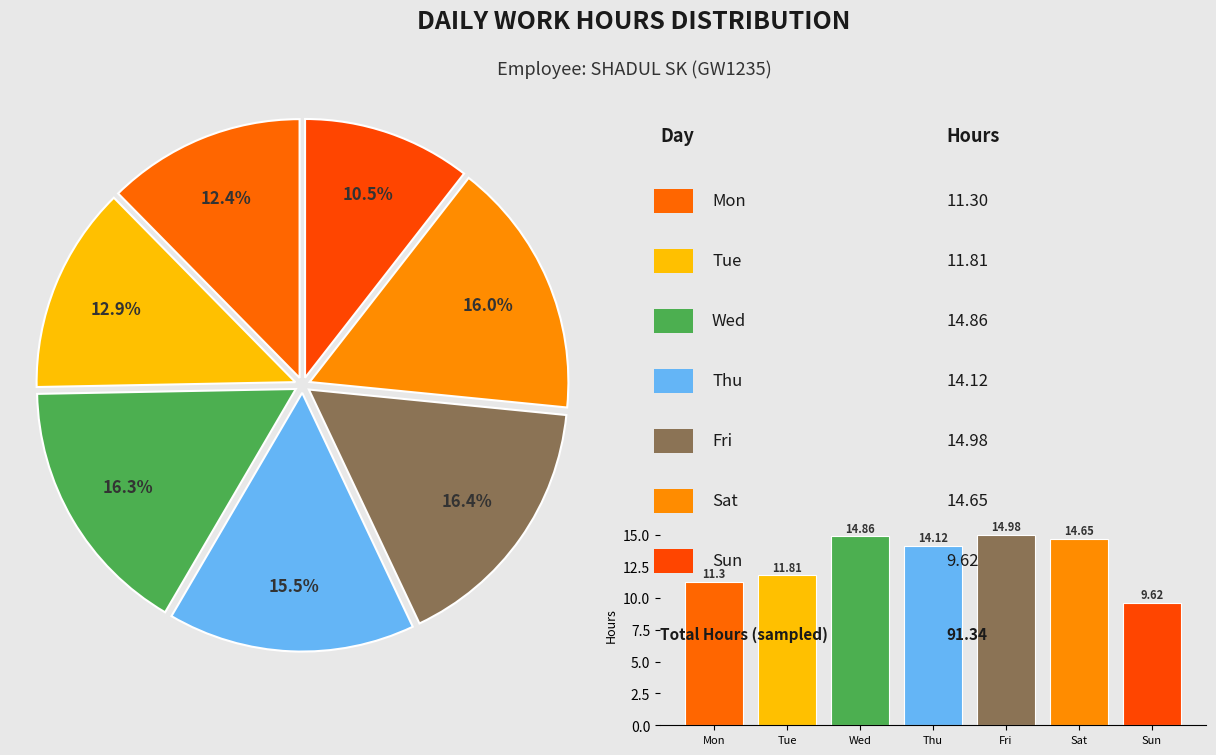

What portion of the pie excludes Mon?

87.6%